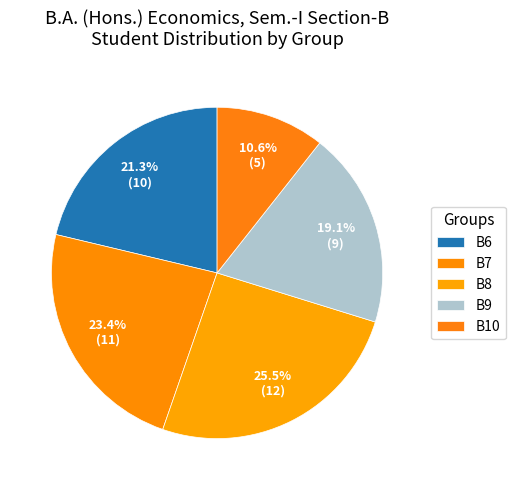

Is there any slice that represents more than half of the pie?

No